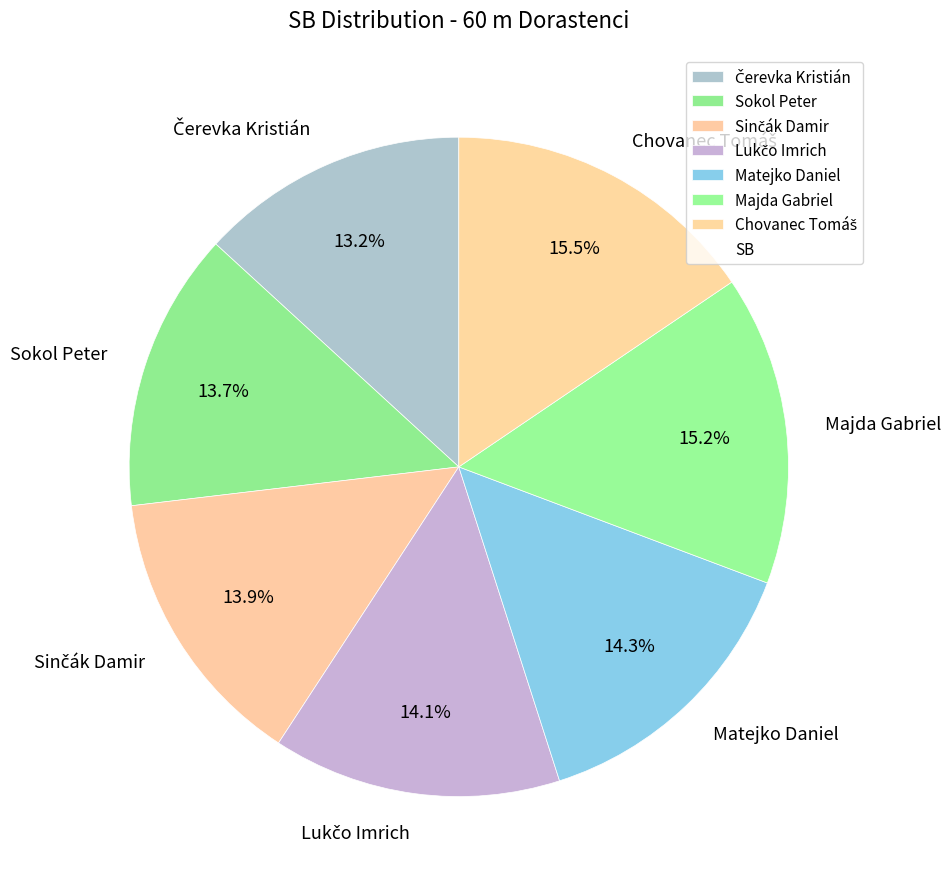

The Matejko Daniel slice represents 14% of the pie. True or false?

True